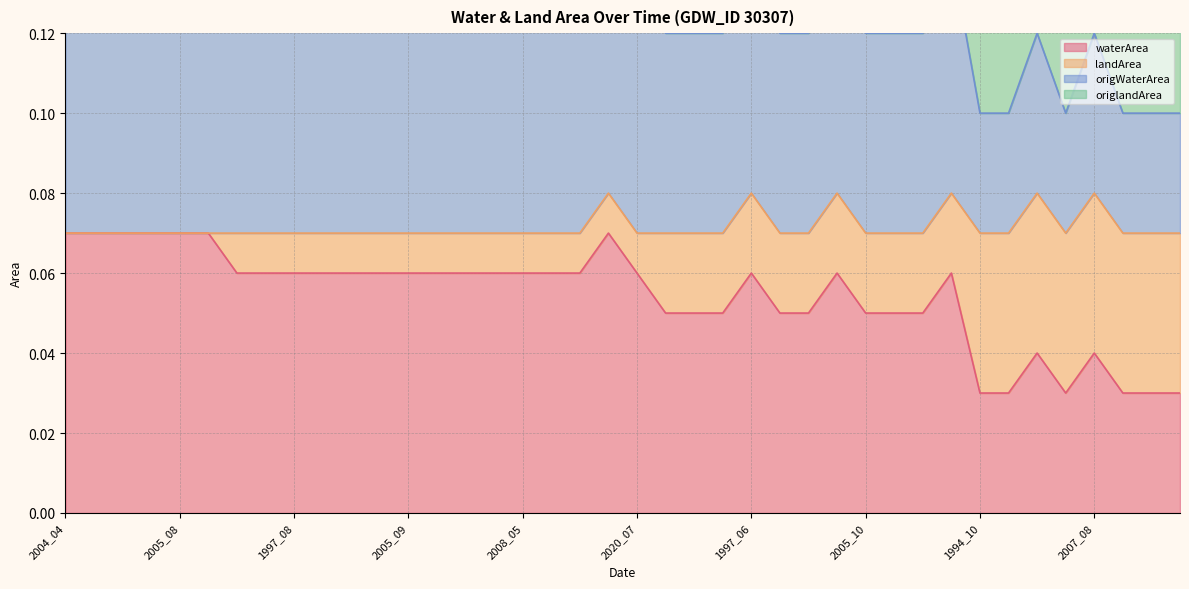

What position from the right is 1997_07?

33